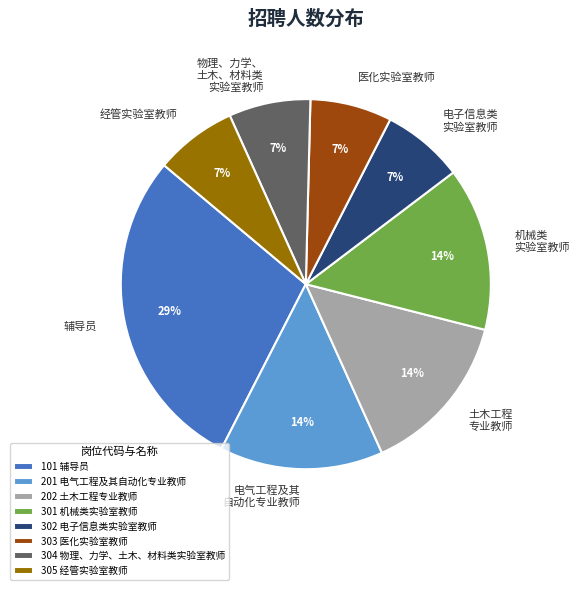

The 202 土木工程专业教师 slice represents 24% of the pie. True or false?

False